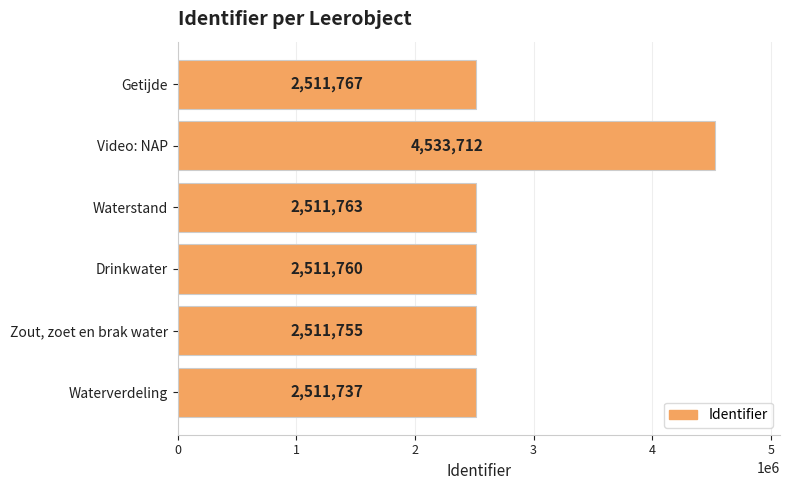

The value at Drinkwater is 2511760. True or false?

True